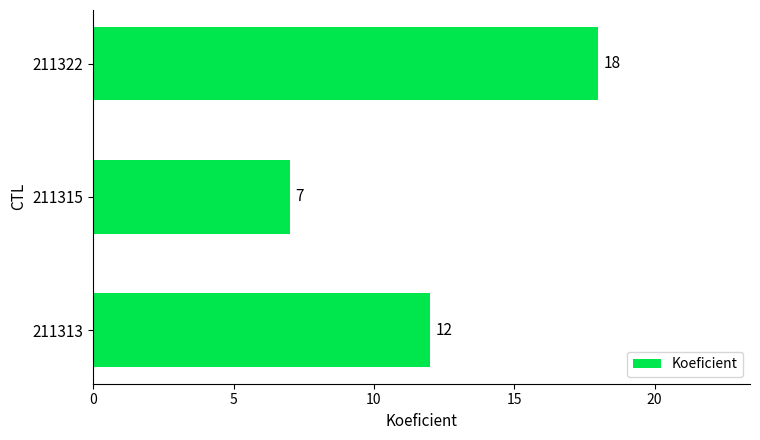

How many data points does each series have?

3